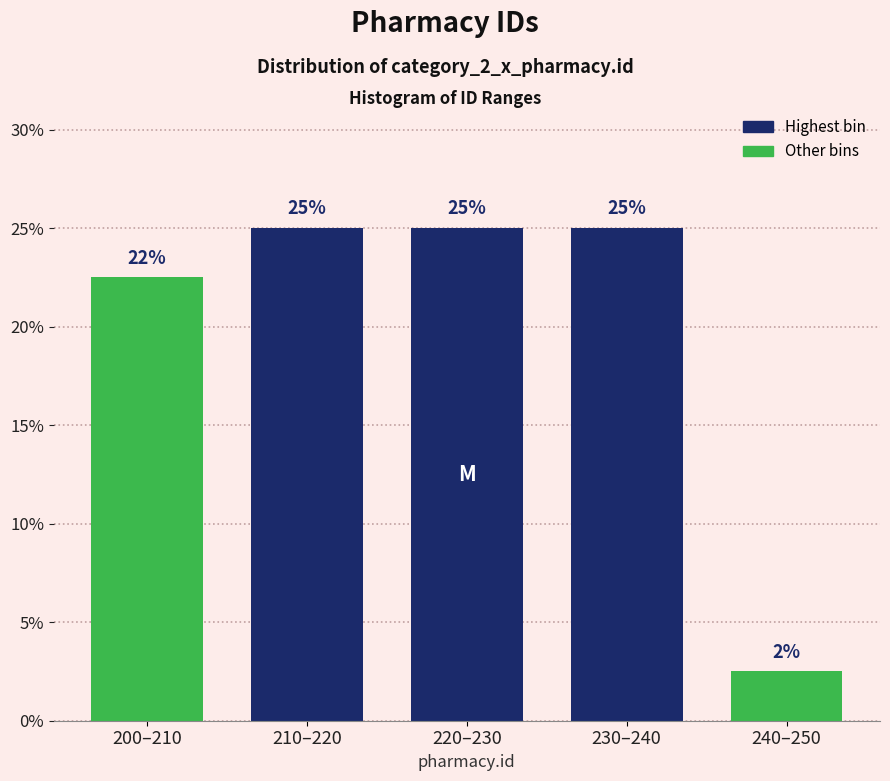

Which has a higher value, 200–210 or 240–250?

200–210